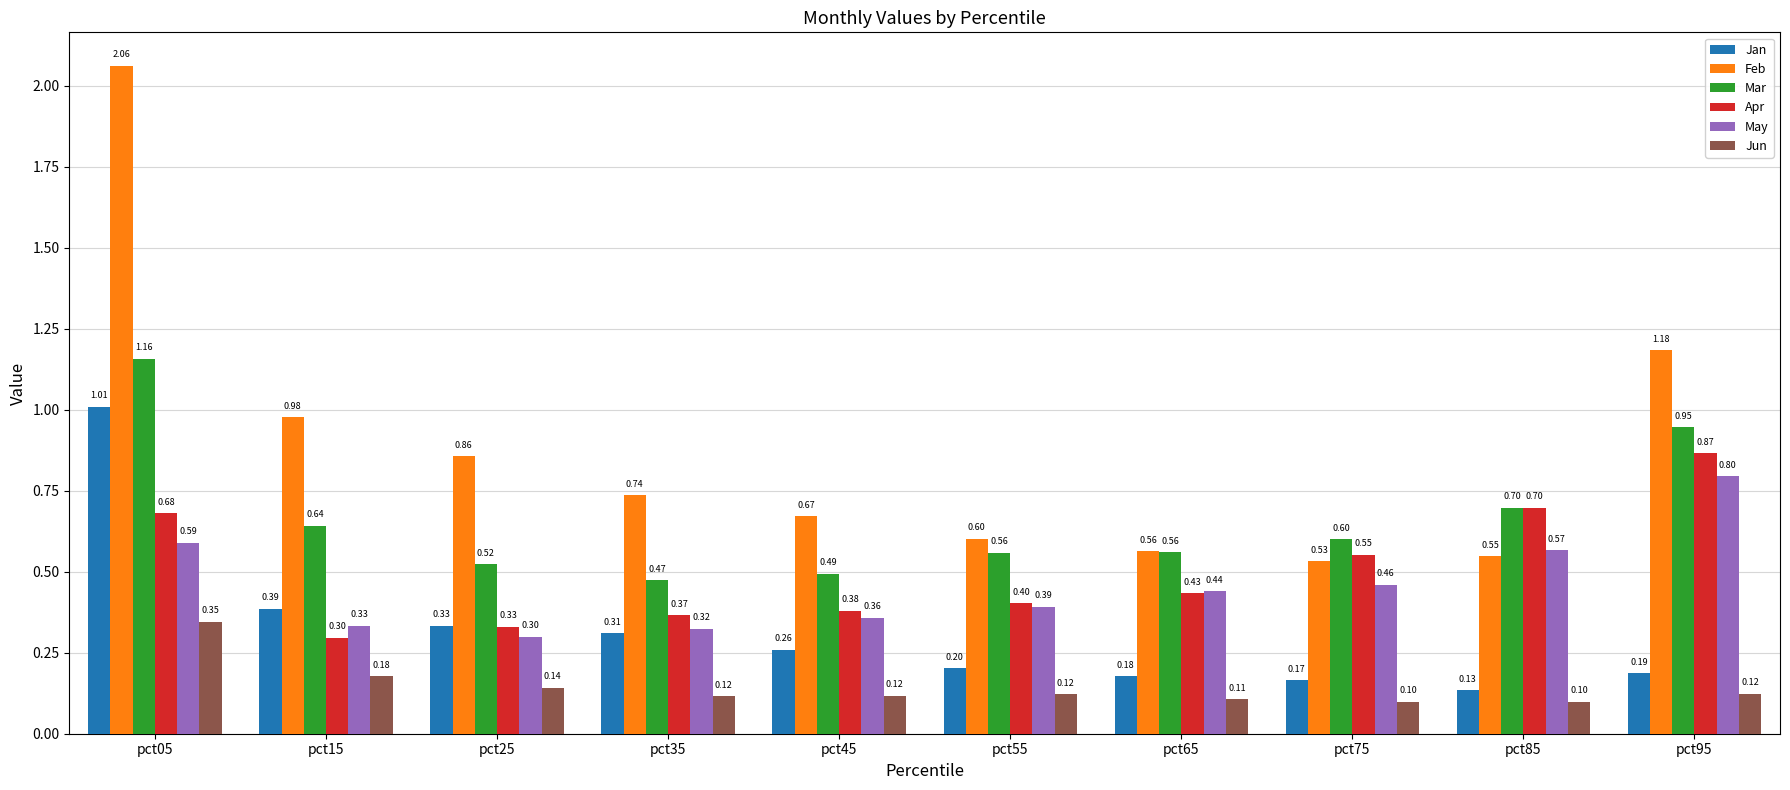

Are the bars grouped side by side (vs. stacked)?

Yes